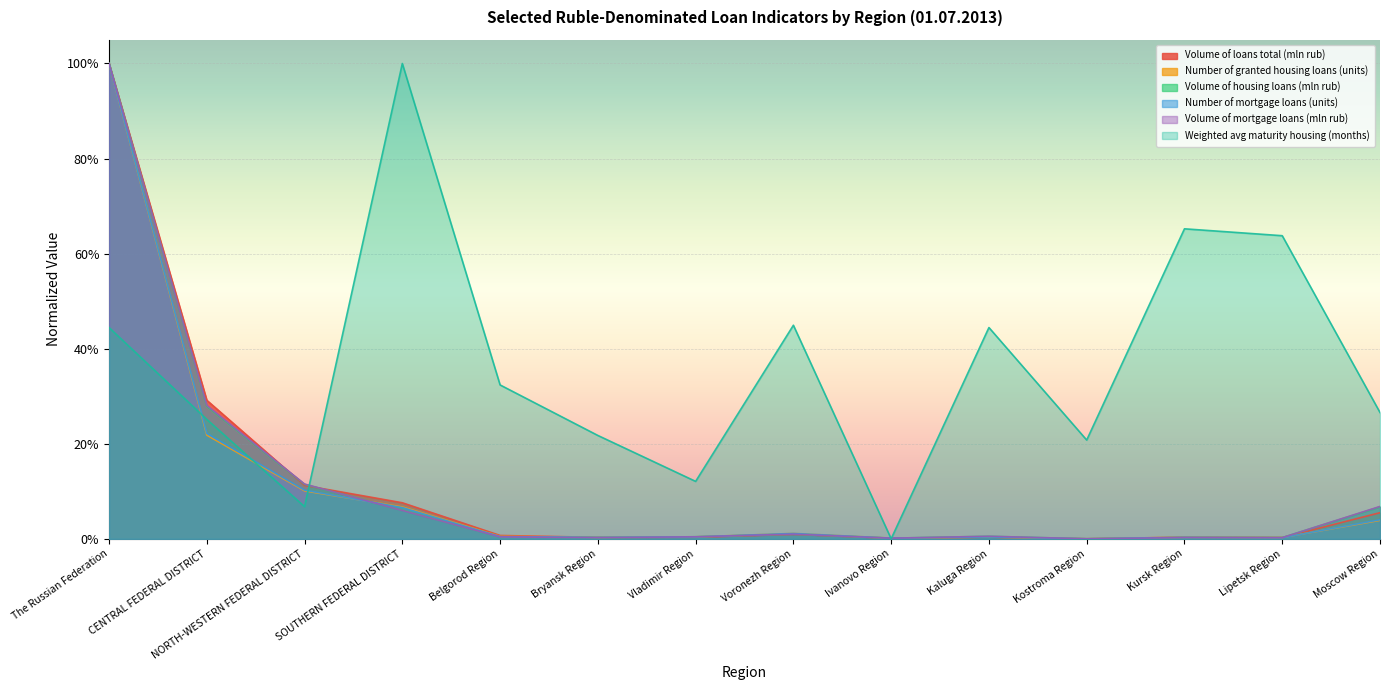

Reading left to right, extract all data points from this chart.

Volume of loans total (mln rub): The Russian Federation=1.0	CENTRAL FEDERAL DISTRICT=0.3	NORTH-WESTERN FEDERAL DISTRICT=0.1	SOUTHERN FEDERAL DISTRICT=0.1	Belgorod Region=0.0	Bryansk Region=0.0	Vladimir Region=0.0	Voronezh Region=0.0	Ivanovo Region=0.0	Kaluga Region=0.0	Kostroma Region=0.0	Kursk Region=0.0	Lipetsk Region=0.0	Moscow Region=0.1
Number of granted housing loans (units): The Russian Federation=1.0	CENTRAL FEDERAL DISTRICT=0.2	NORTH-WESTERN FEDERAL DISTRICT=0.1	SOUTHERN FEDERAL DISTRICT=0.1	Belgorod Region=0.0	Bryansk Region=0.0	Vladimir Region=0.0	Voronezh Region=0.0	Ivanovo Region=0.0	Kaluga Region=0.0	Kostroma Region=0.0	Kursk Region=0.0	Lipetsk Region=0.0	Moscow Region=0.0
Volume of housing loans (mln rub): The Russian Federation=1.0	CENTRAL FEDERAL DISTRICT=0.3	NORTH-WESTERN FEDERAL DISTRICT=0.1	SOUTHERN FEDERAL DISTRICT=0.1	Belgorod Region=0.0	Bryansk Region=0.0	Vladimir Region=0.0	Voronezh Region=0.0	Ivanovo Region=0.0	Kaluga Region=0.0	Kostroma Region=0.0	Kursk Region=0.0	Lipetsk Region=0.0	Moscow Region=0.1
Number of mortgage loans (units): The Russian Federation=1.0	CENTRAL FEDERAL DISTRICT=0.2	NORTH-WESTERN FEDERAL DISTRICT=0.1	SOUTHERN FEDERAL DISTRICT=0.1	Belgorod Region=0.0	Bryansk Region=0.0	Vladimir Region=0.0	Voronezh Region=0.0	Ivanovo Region=0.0	Kaluga Region=0.0	Kostroma Region=0.0	Kursk Region=0.0	Lipetsk Region=0.0	Moscow Region=0.0
Volume of mortgage loans (mln rub): The Russian Federation=1.0	CENTRAL FEDERAL DISTRICT=0.3	NORTH-WESTERN FEDERAL DISTRICT=0.1	SOUTHERN FEDERAL DISTRICT=0.1	Belgorod Region=0.0	Bryansk Region=0.0	Vladimir Region=0.0	Voronezh Region=0.0	Ivanovo Region=0.0	Kaluga Region=0.0	Kostroma Region=0.0	Kursk Region=0.0	Lipetsk Region=0.0	Moscow Region=0.1
Weighted avg maturity housing (months): The Russian Federation=0.4	CENTRAL FEDERAL DISTRICT=0.3	NORTH-WESTERN FEDERAL DISTRICT=0.1	SOUTHERN FEDERAL DISTRICT=1.0	Belgorod Region=0.3	Bryansk Region=0.2	Vladimir Region=0.1	Voronezh Region=0.4	Ivanovo Region=0.0	Kaluga Region=0.4	Kostroma Region=0.2	Kursk Region=0.7	Lipetsk Region=0.6	Moscow Region=0.3